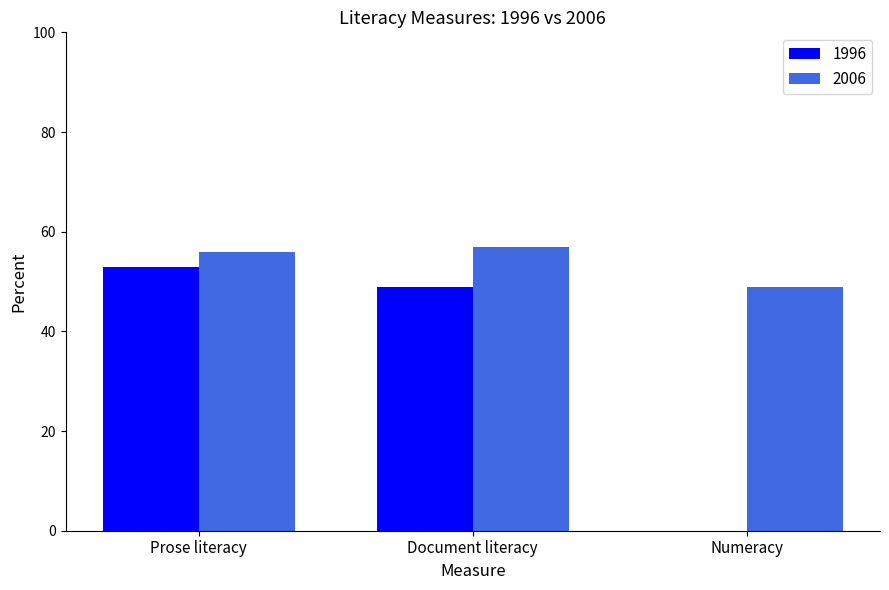

What is the maximum value shown in the chart?

57